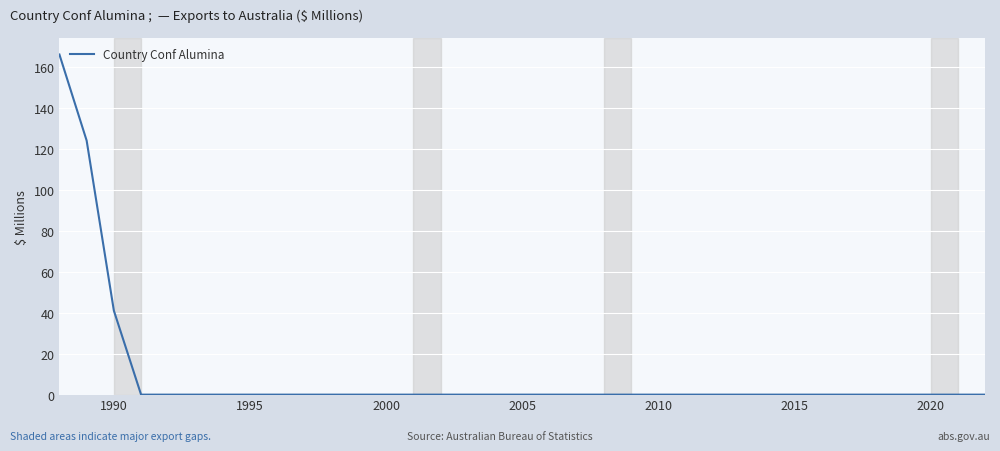

What is the difference between the maximum and minimum values?

166